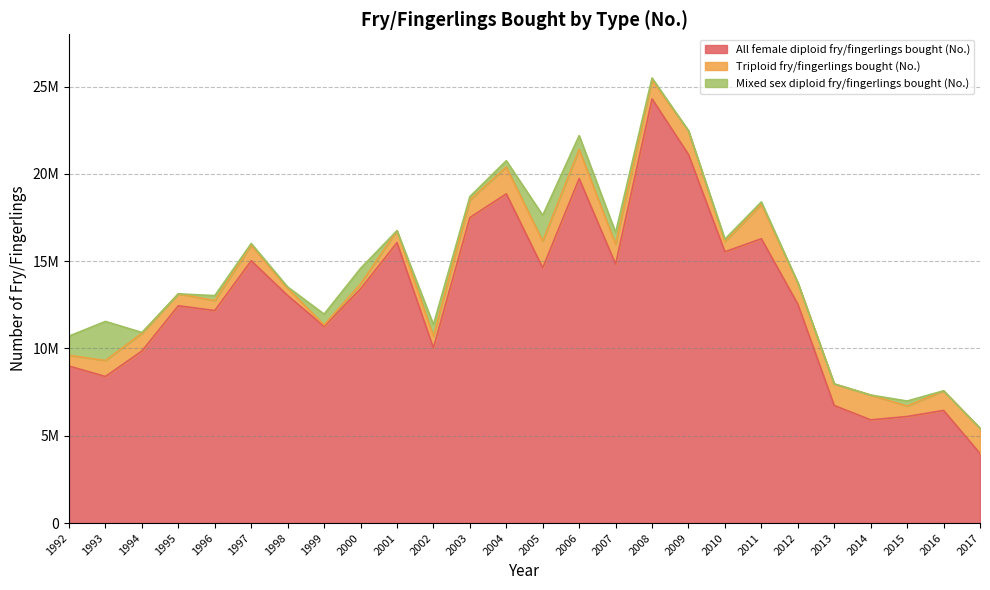

Between 2005 and 2000, which is larger?

2005